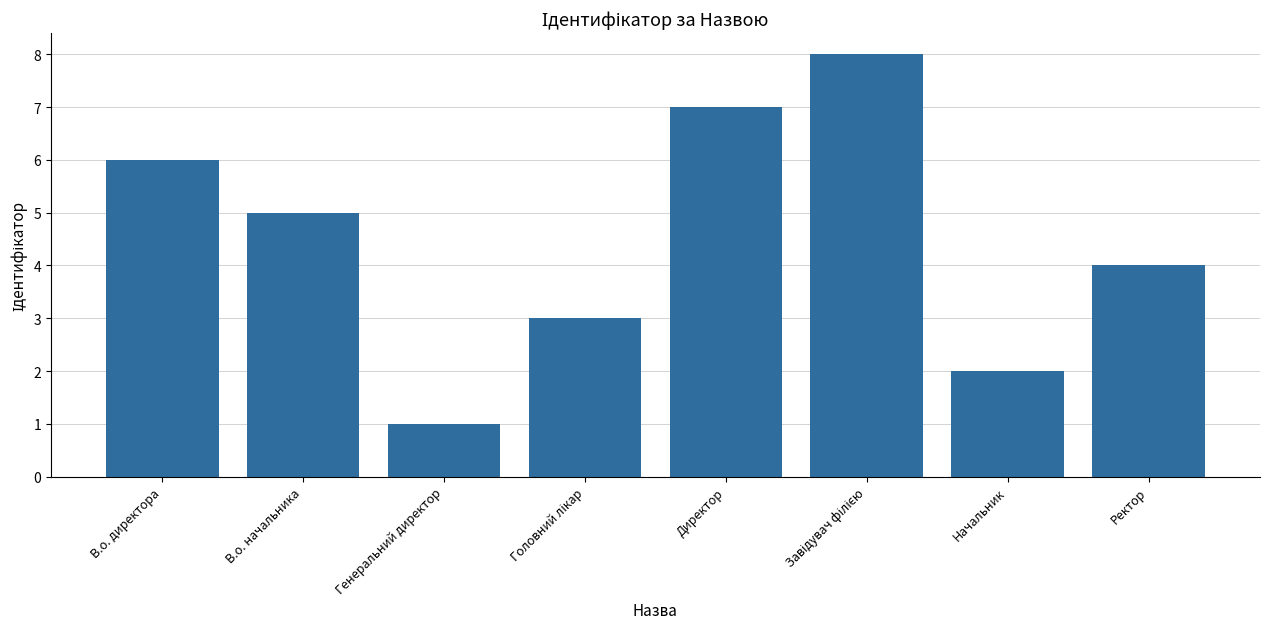

Does the chart contain any negative values?

No